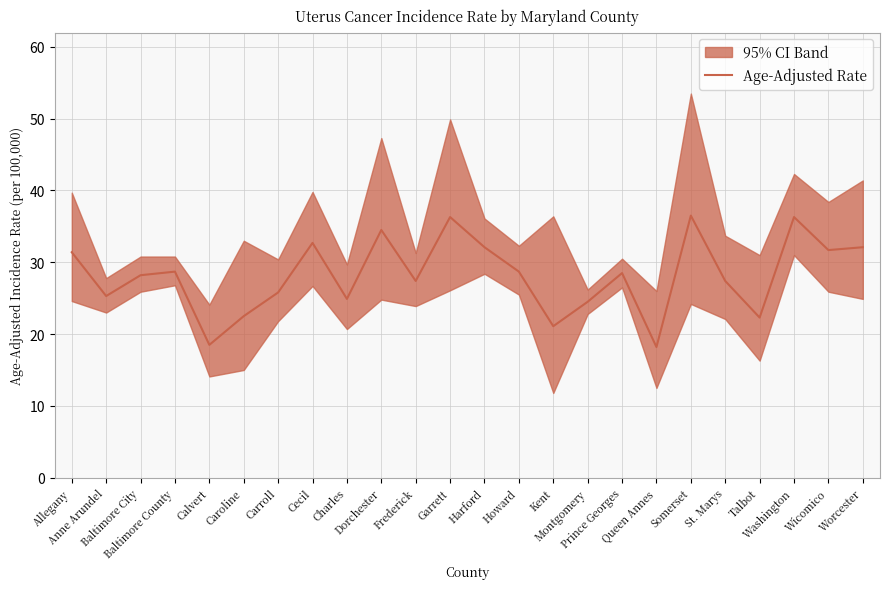

Where is the first local maximum?

Baltimore County